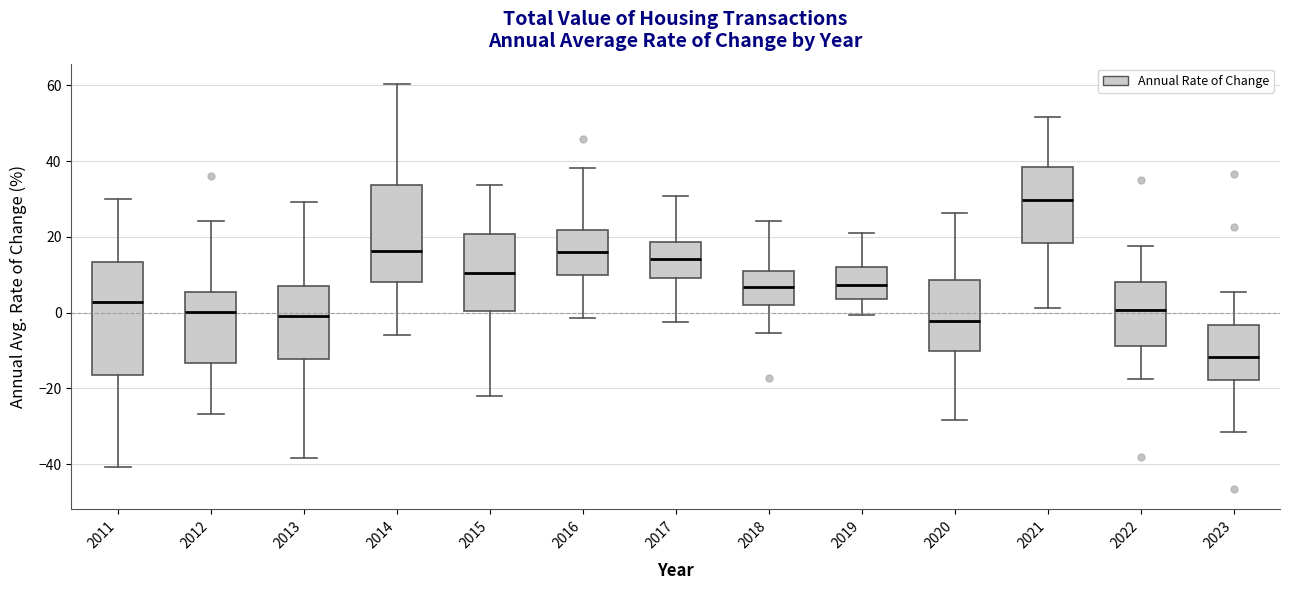

Which box is the tallest, from its lower edge to its upper edge?

2011